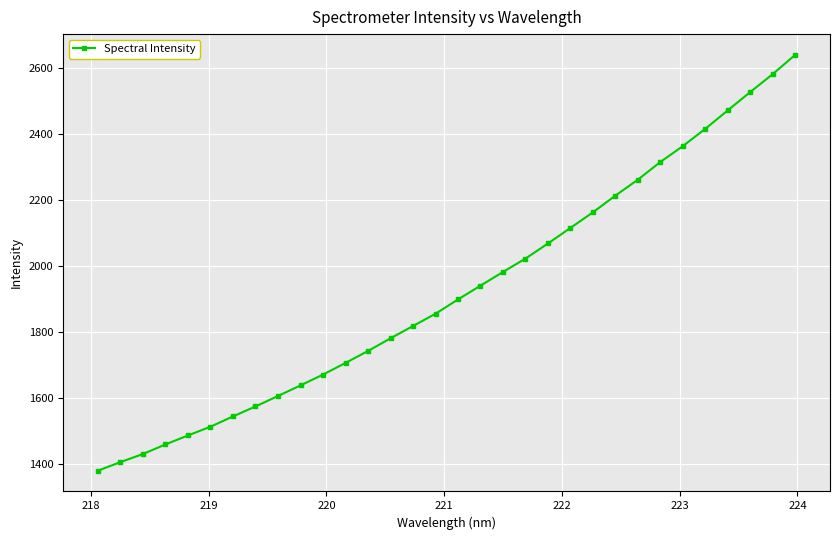

True or false: the data has more than 0 interior local peaks.

False